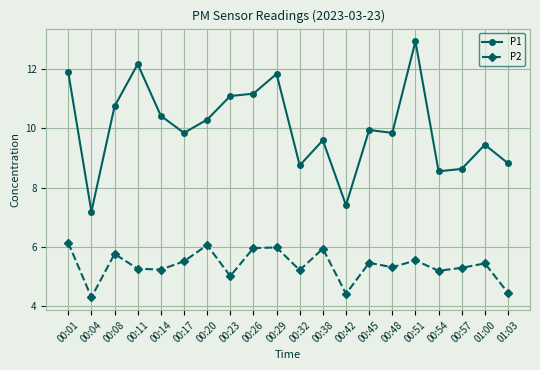

What are all the series names shown in the legend?

P1, P2